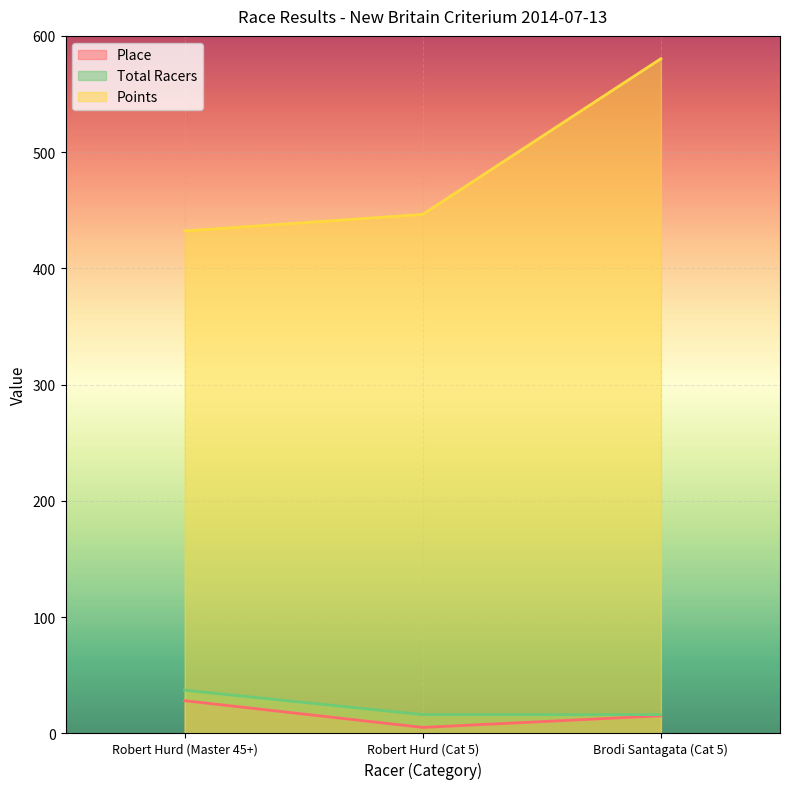

Is the value of Place at Robert Hurd (Cat 5) greater than the value of Total Racers at Robert Hurd (Cat 5)?

No